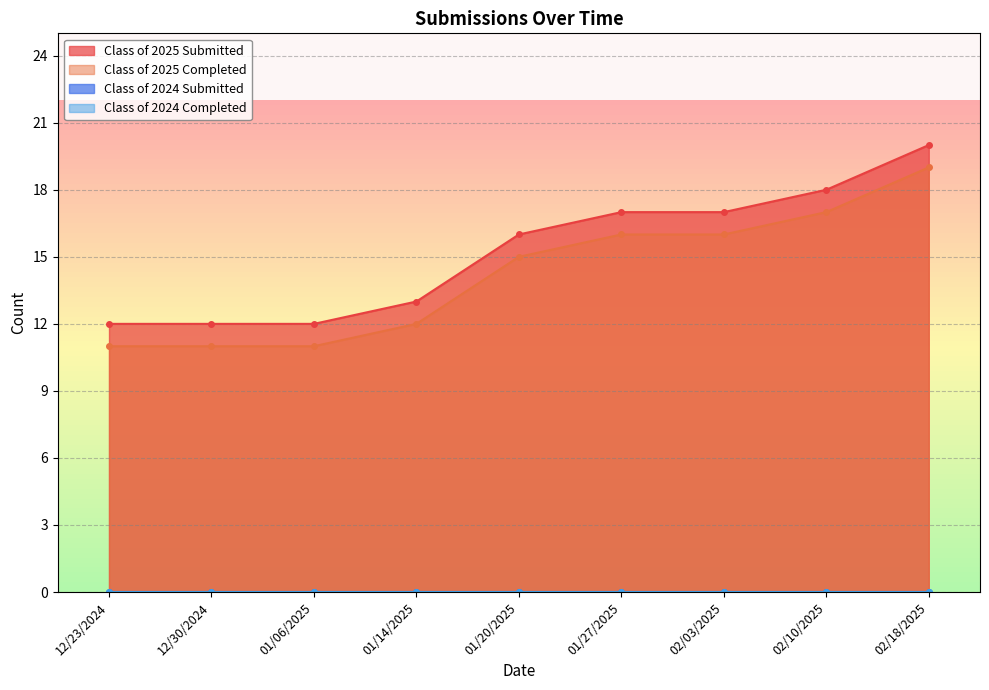

Which category has the lowest value in the Class of 2025 Submitted series?

12/23/2024